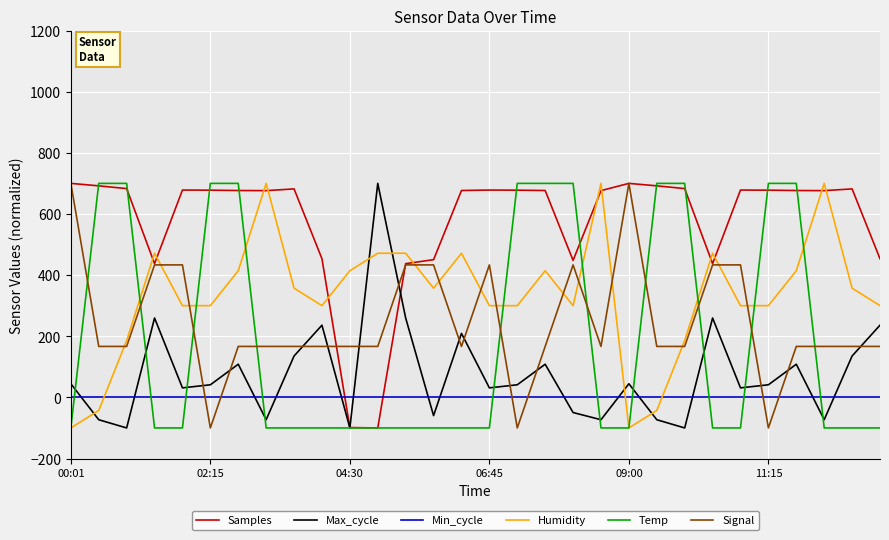

Count the number of data series in this chart.

6